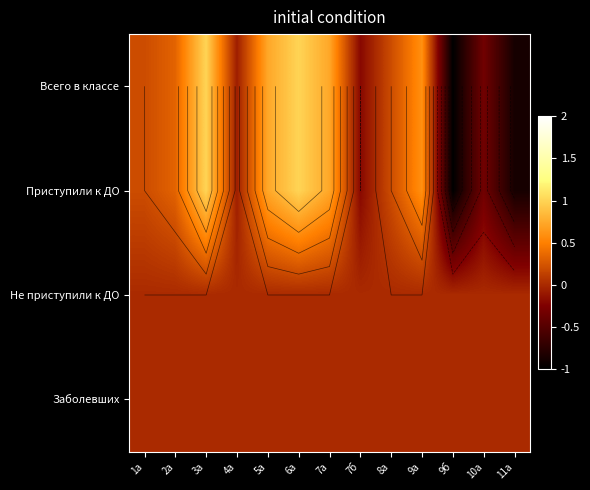

The value of Приступили к ДО at 11а is -0.9. True or false?

True